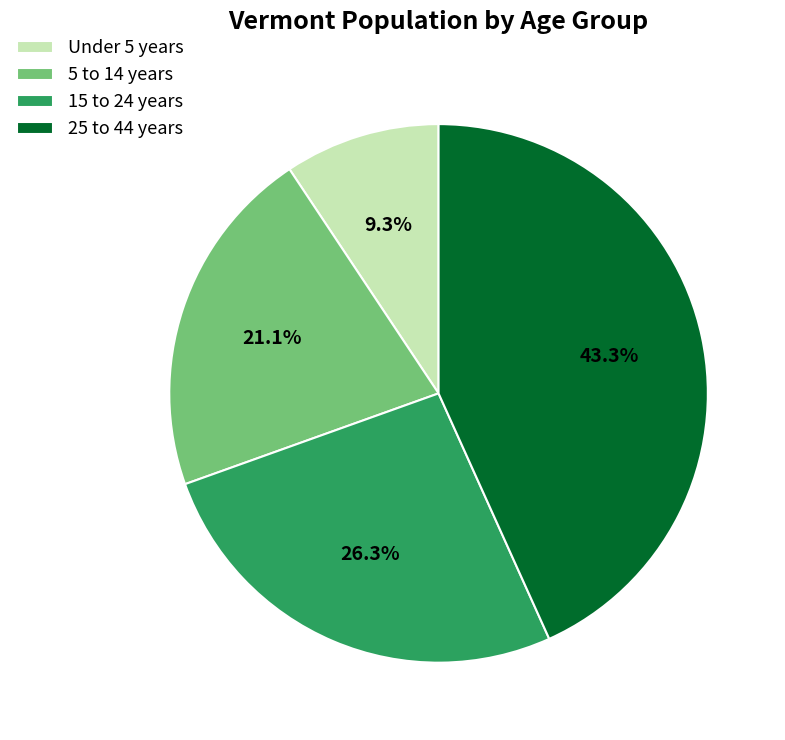

Approximately how many times larger is the value at 5 to 14 years compared to 15 to 24 years?

0.8